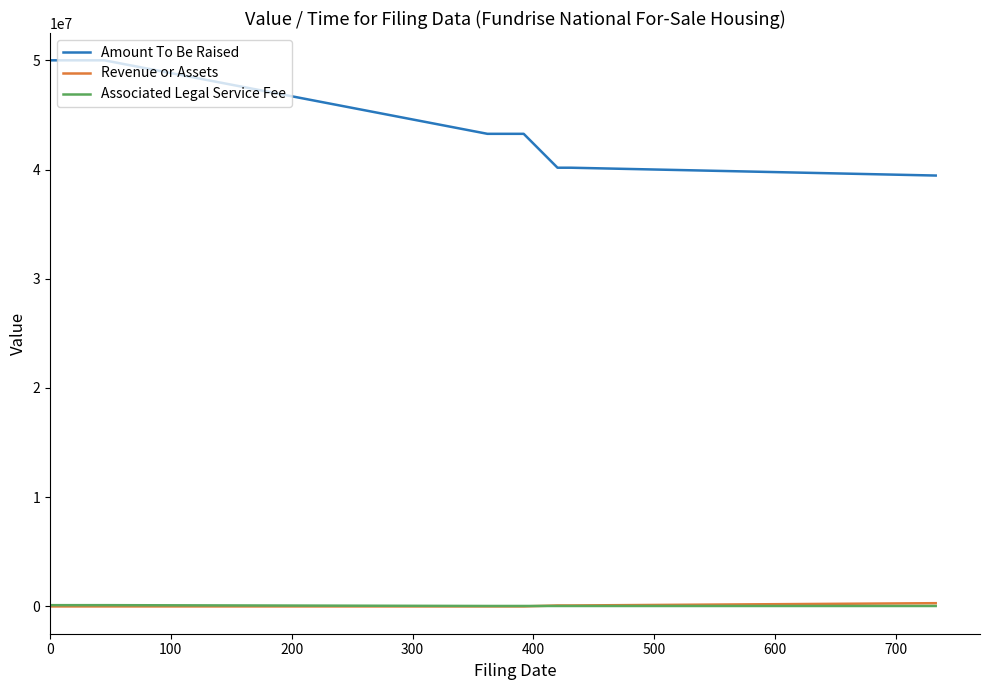

Does the chart have visible grid lines?

No